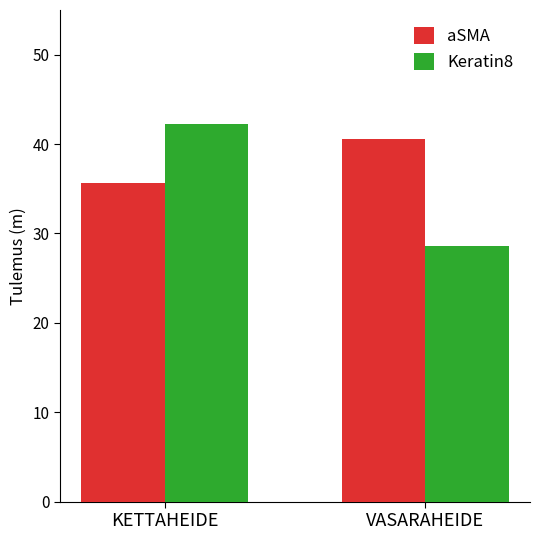

Is it true that aSMA equals 59.2 at VASARAHEIDE?

False